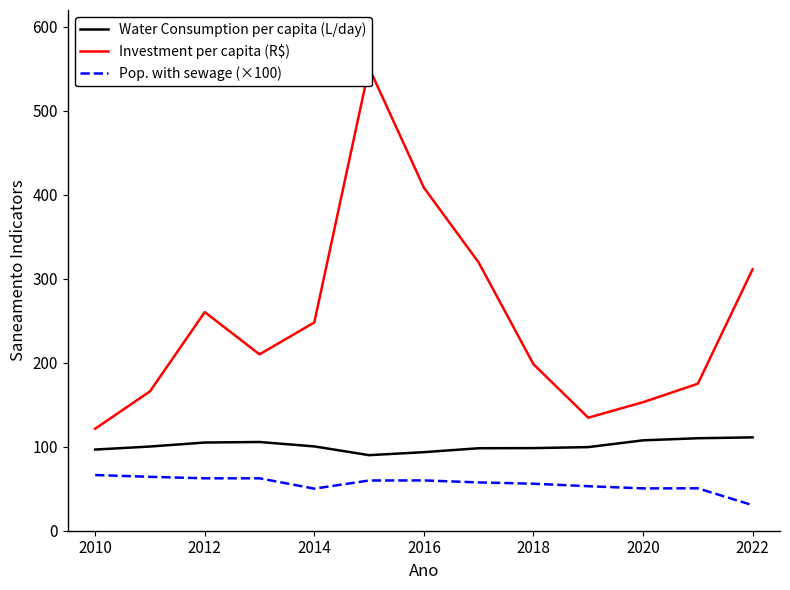

The value of Pop. with sewage (×100) at 2018 is 33.5. True or false?

False